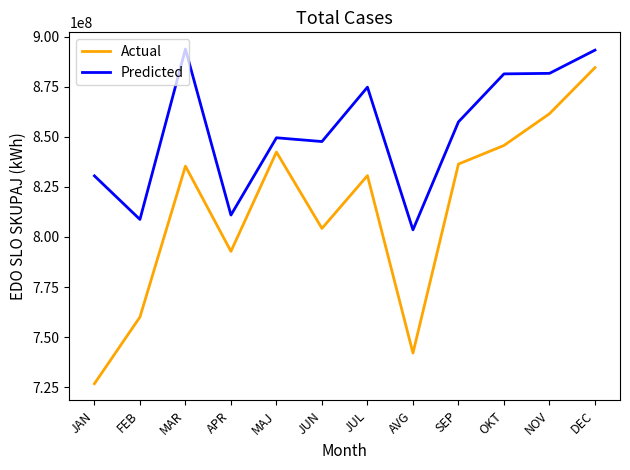

True or false: Predicted and Actual cross at least once.

False